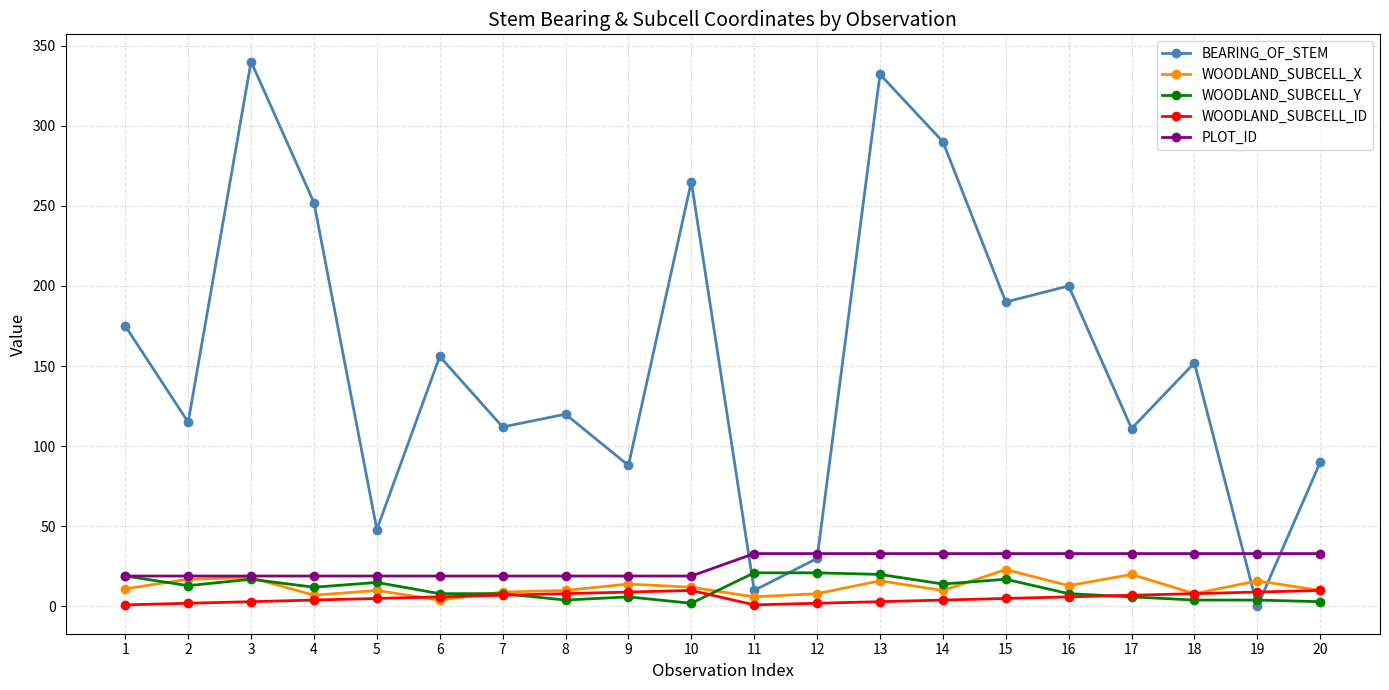

What value does the BEARING_OF_STEM series have at 9, to the nearest 5?

90